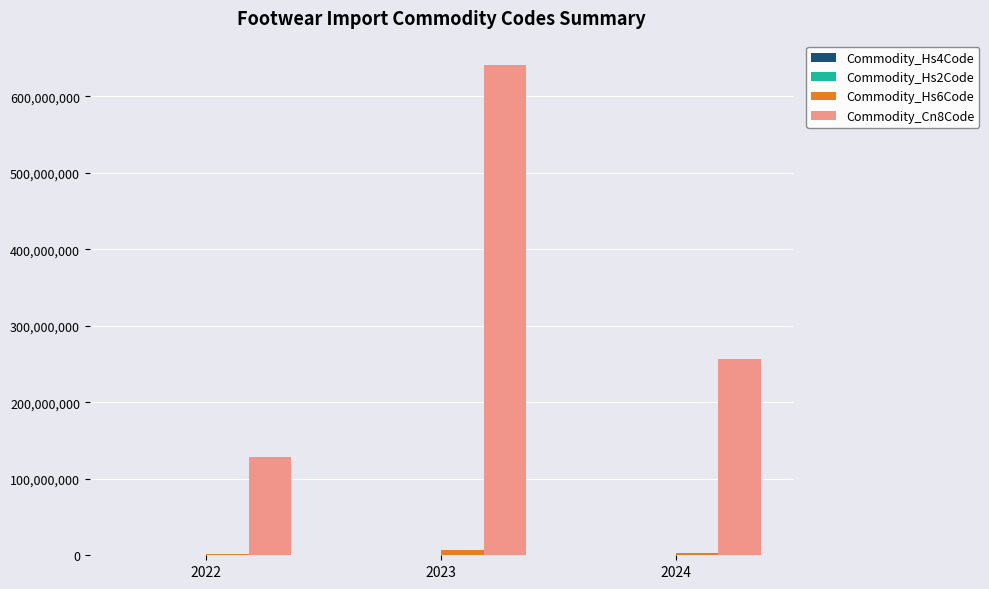

At which category is the sum across all series the highest?

2023